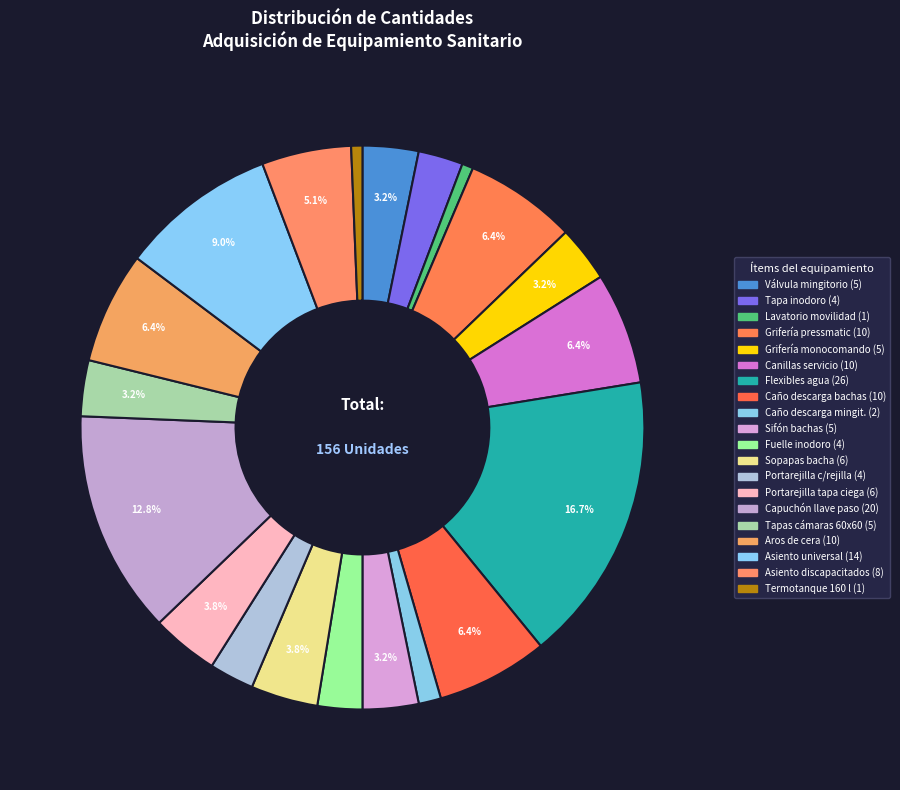

How many slices are in this pie chart?

20